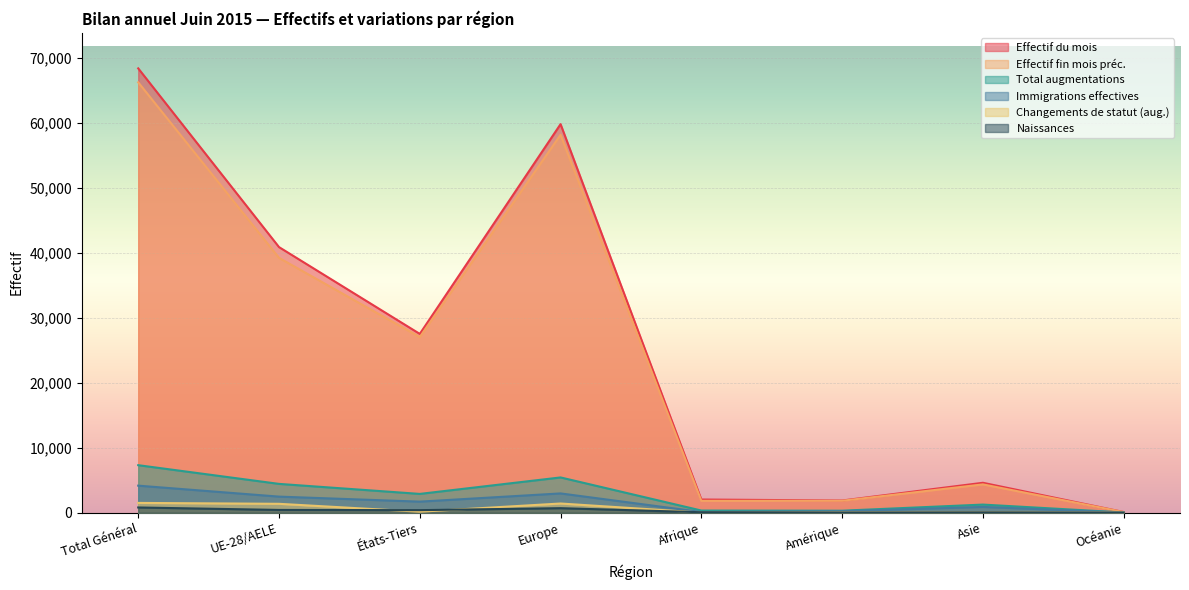

True or false: Total augmentations and Changements de statut (aug.) intersect in this chart.

False